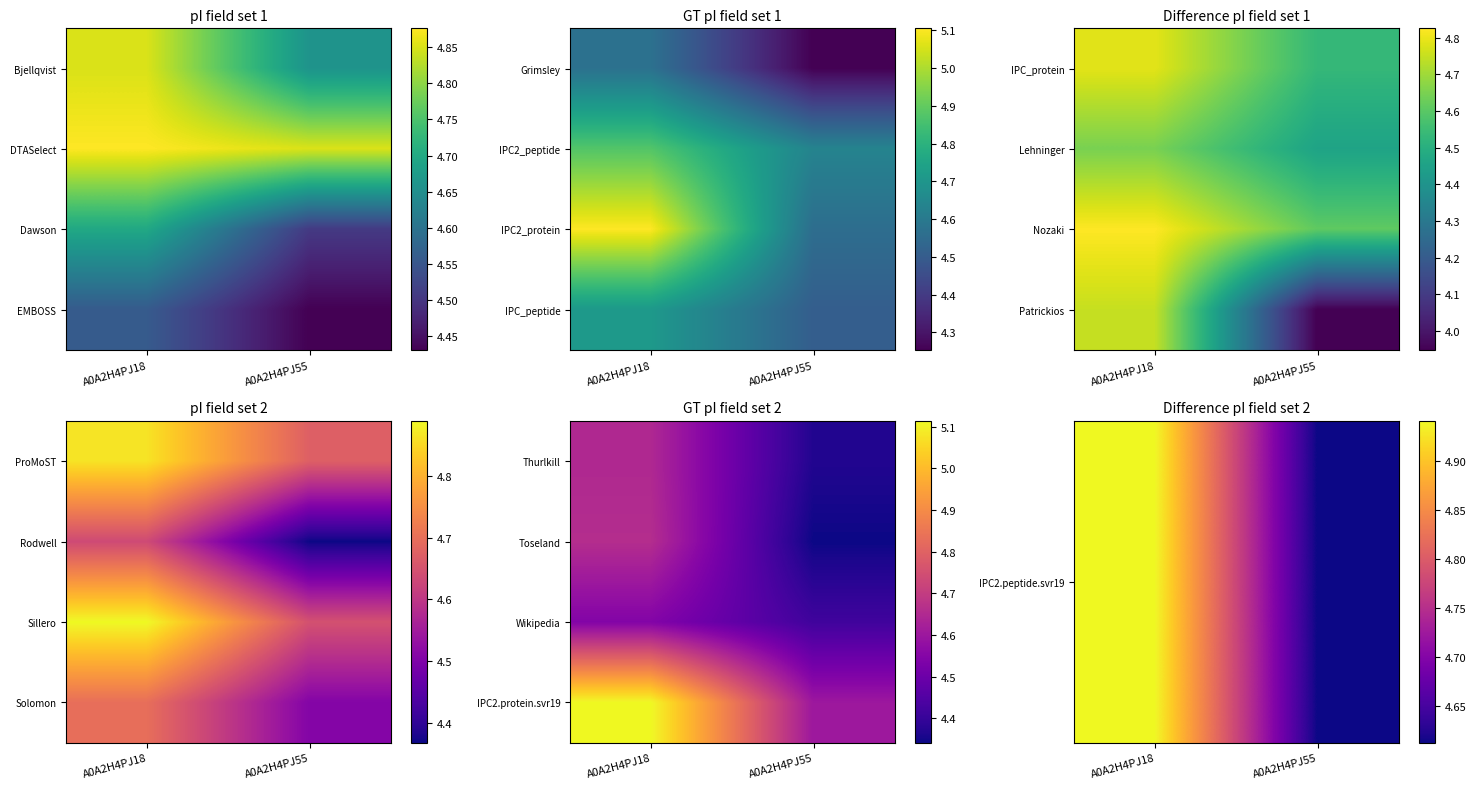

Is it true that Toseland equals 2.4 at A0A2H4PJ55?

False